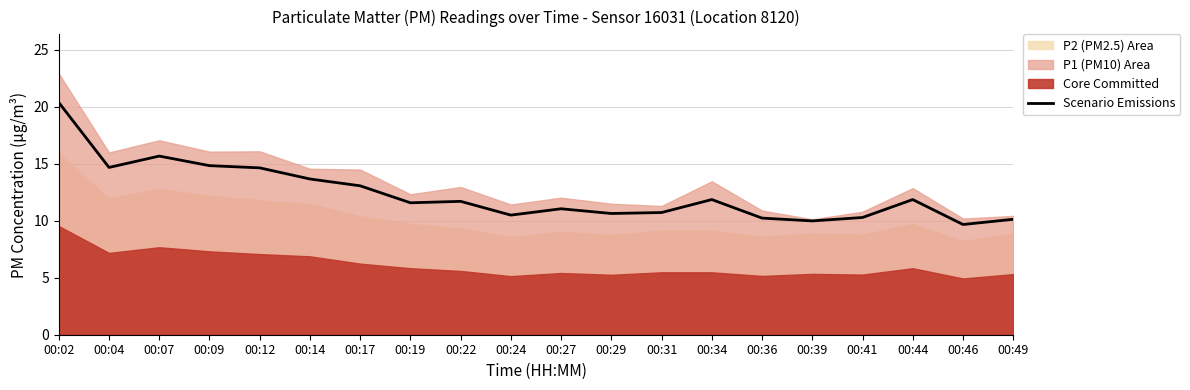

List the labels in order of value, largest first.

00:02, 00:07, 00:09, 00:04, 00:12, 00:14, 00:17, 00:34, 00:44, 00:22, 00:19, 00:27, 00:31, 00:29, 00:24, 00:41, 00:36, 00:49, 00:39, 00:46